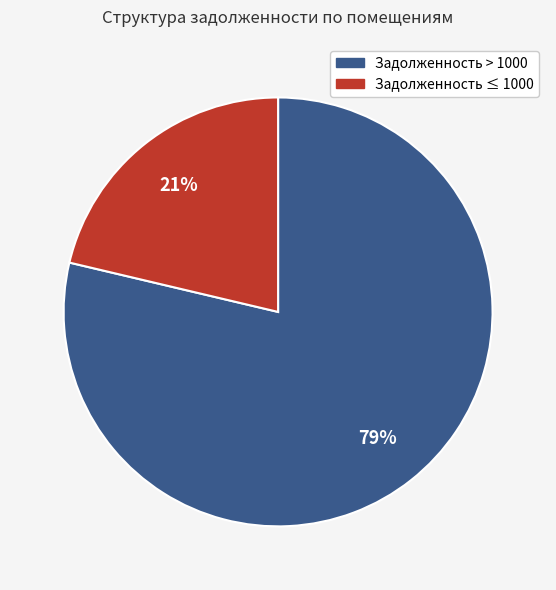

To the nearest percent, what is the average slice percentage?

50%